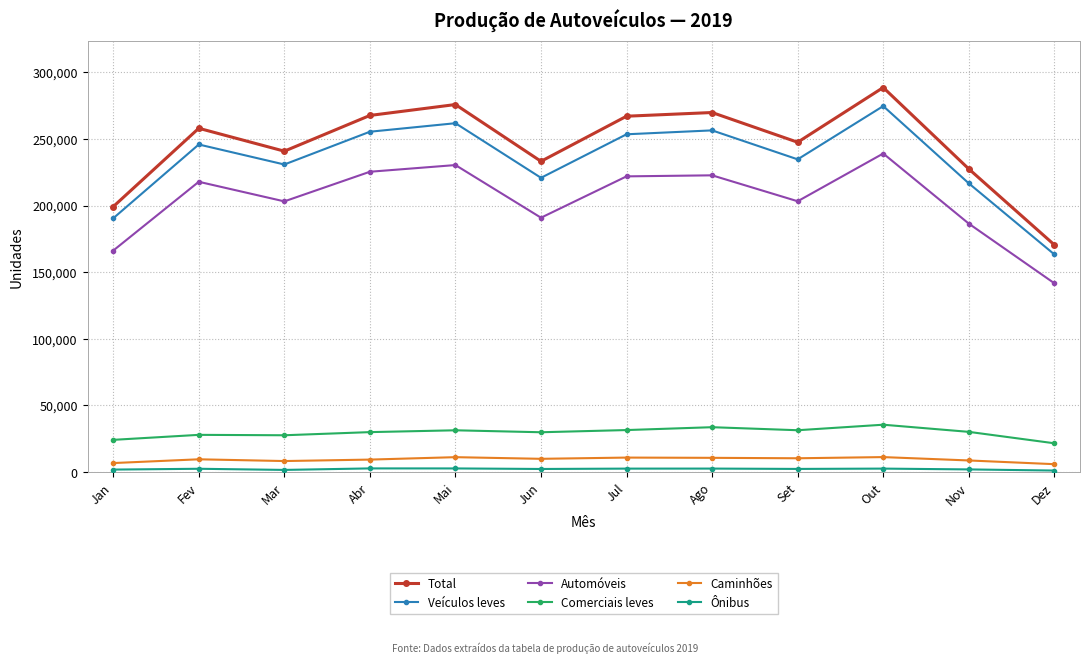

Is it true that Veículos leves equals 216645 at Nov?

True